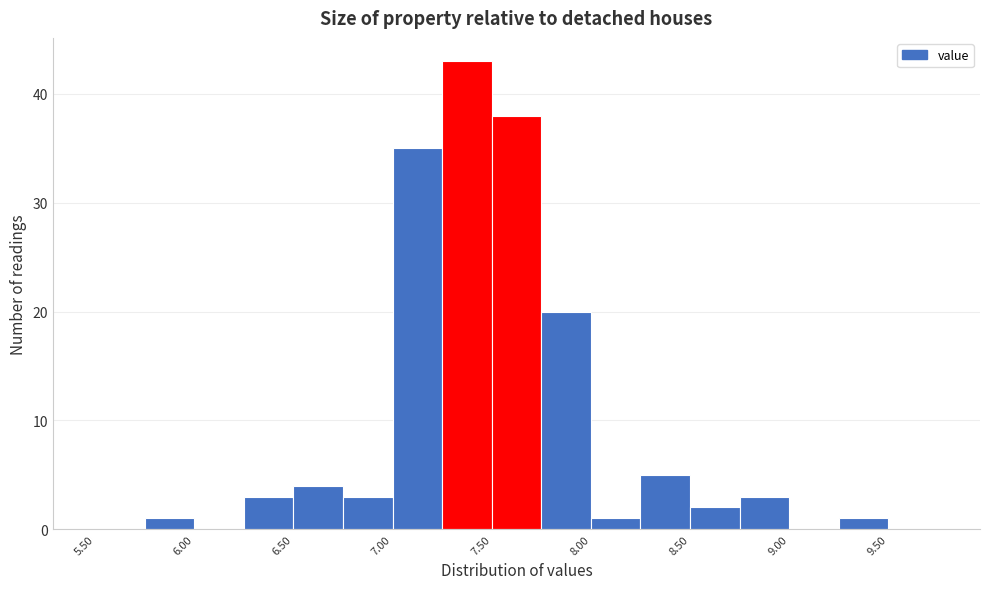

Over which range of the x-axis is the bar tallest?

7.25 to 7.50